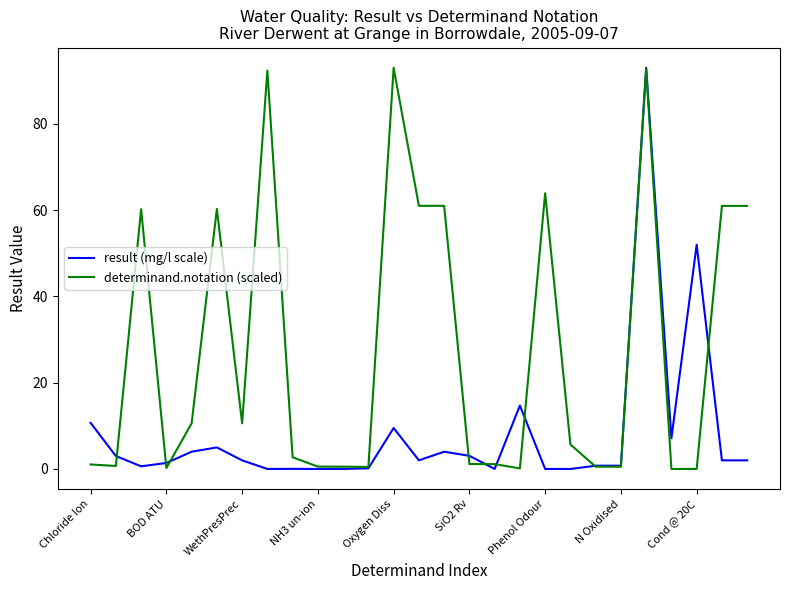

What is the maximum value shown in the chart?

93.0